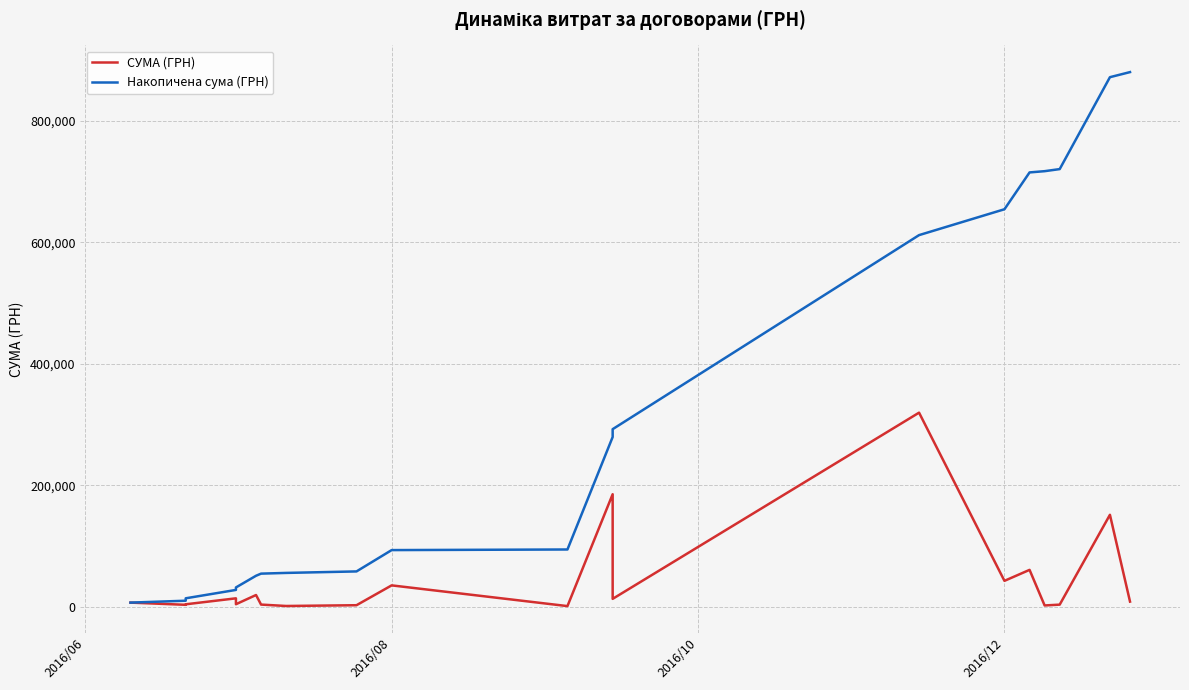

Which series has the widest spread of values?

Накопичена сума (ГРН)